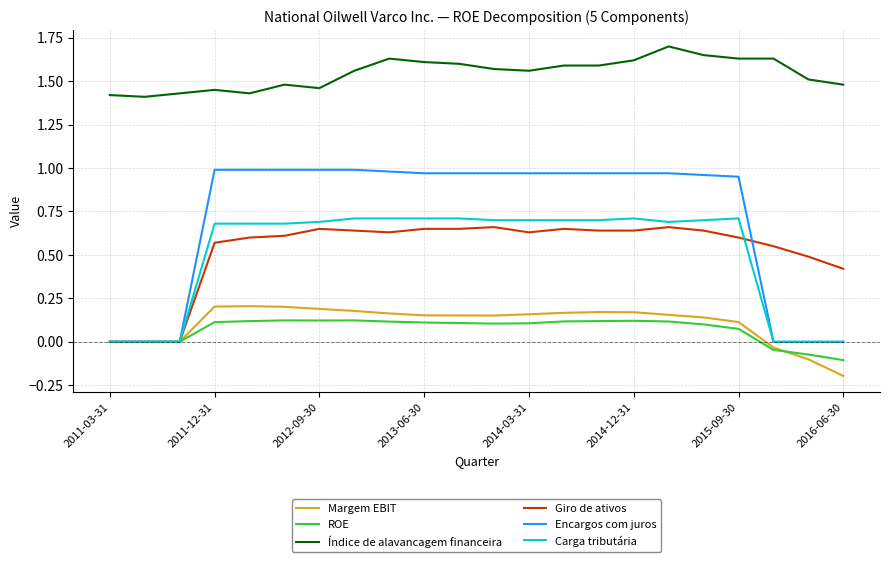

True or false: Índice de alavancagem financeira and Giro de ativos intersect in this chart.

False